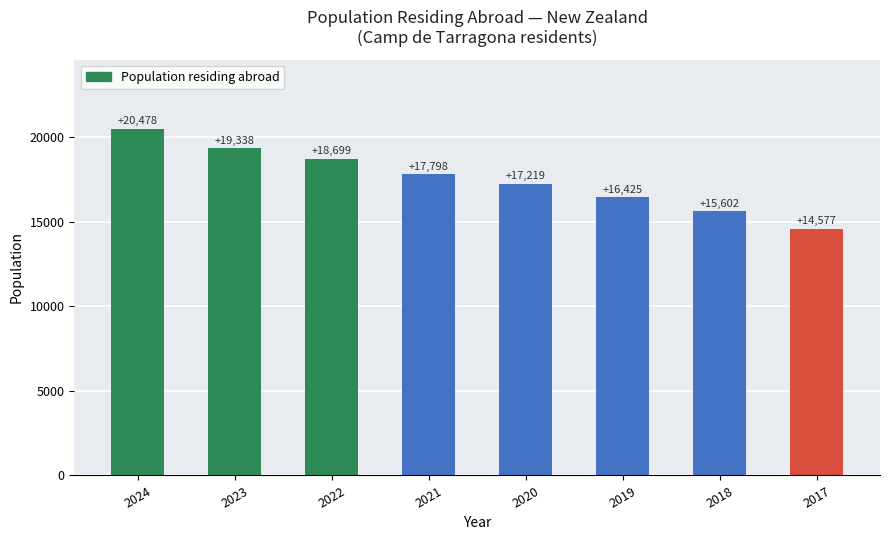

True or false: the data shows 33370 at 2022.

False